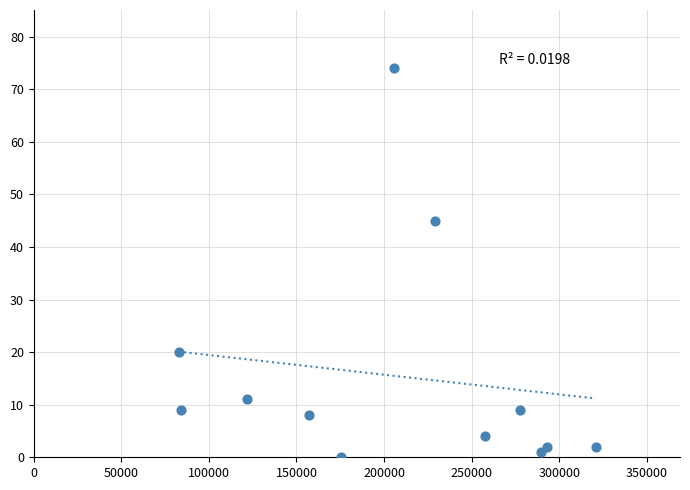

What Y value in the scatter plot is closest to 37?

45